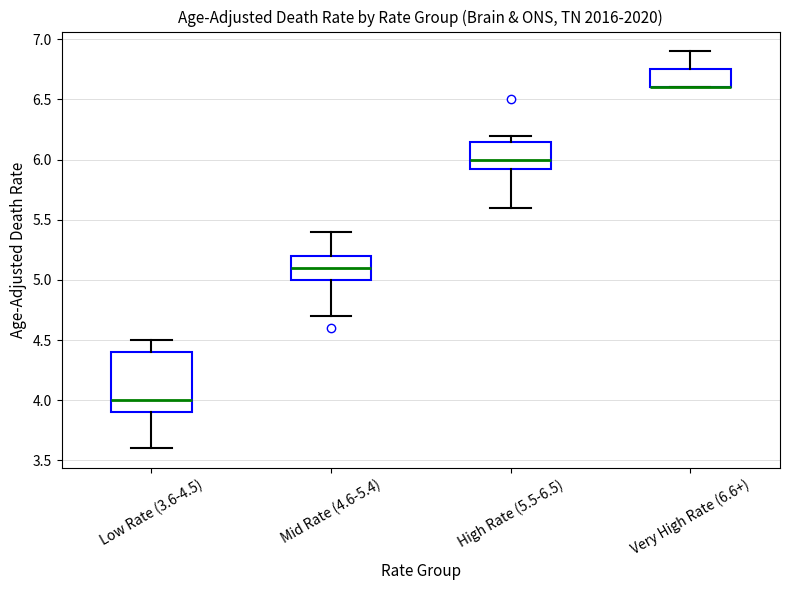

Reading left to right, transcribe this box plot: for each box, give where its median line is, the range the box spans, and where its two whiskers end, as read against the y-axis. The values are not printed on the chart, so give them approximately, as read against the axis.

Low Rate (3.6-4.5): median 4.00, box 3.90 to 4.40, whiskers 3.60 to 4.50
Mid Rate (4.6-5.4): median 5.10, box 5.00 to 5.20, whiskers 4.70 to 5.40
High Rate (5.5-6.5): median 6.00, box 5.95 to 6.15, whiskers 5.60 to 6.20
Very High Rate (6.6+): median 6.60 (drawn on the box's lower edge), box 6.60 to 6.75, whiskers 6.60 to 6.90